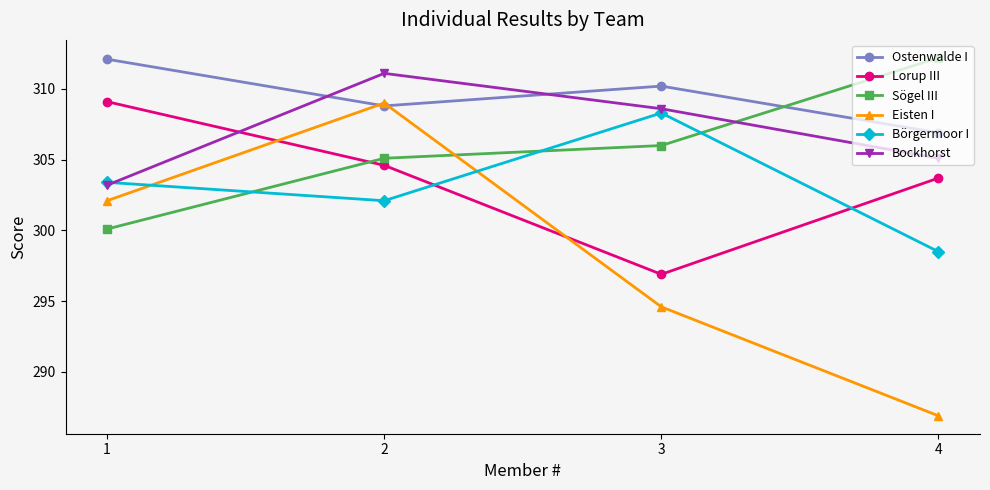

How many intersections are there between Bockhorst and Ostenwalde I?

2